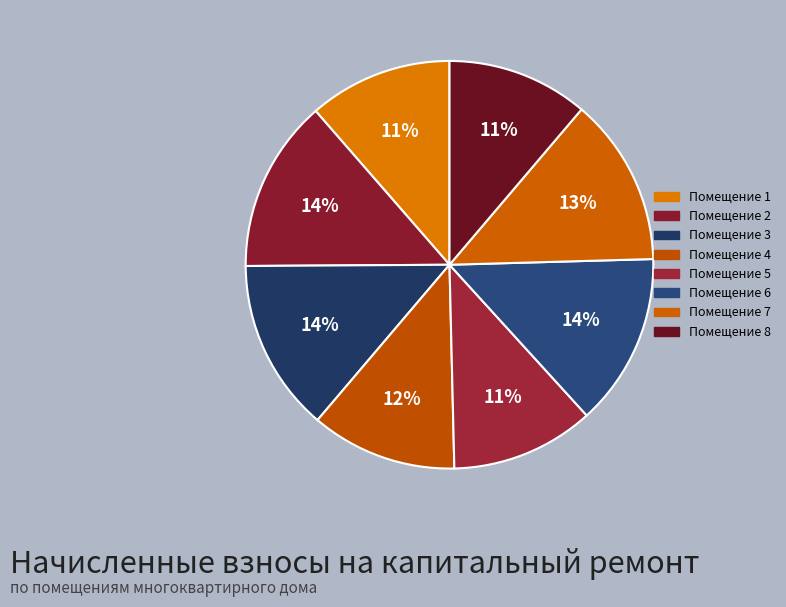

How many slices are in this pie chart?

8